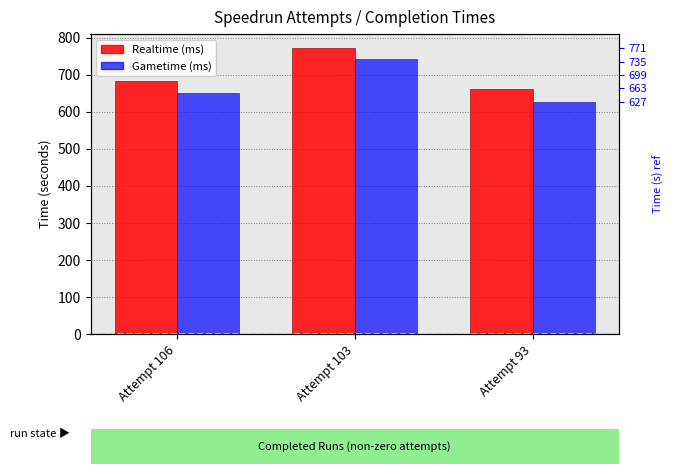

What is the value of the Gametime (ms) bar at the 2nd from the left?

743.8